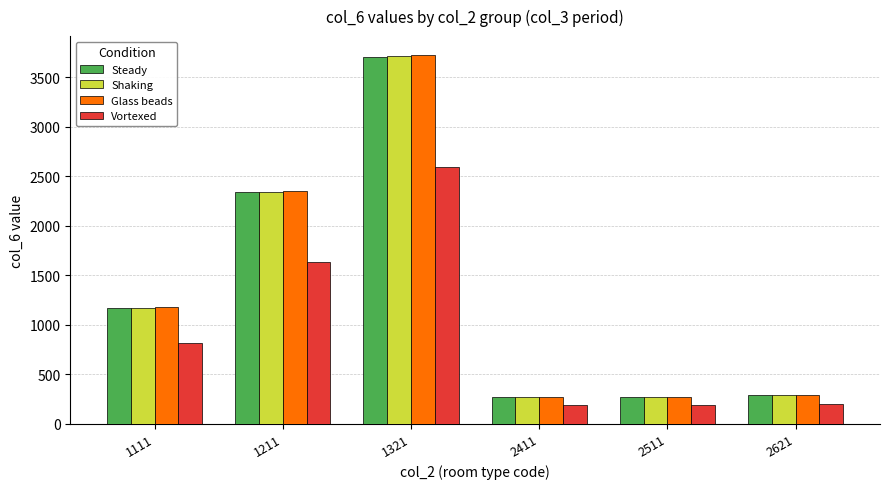

What is the difference between the maximum and second lowest values in the Steady series?

3434